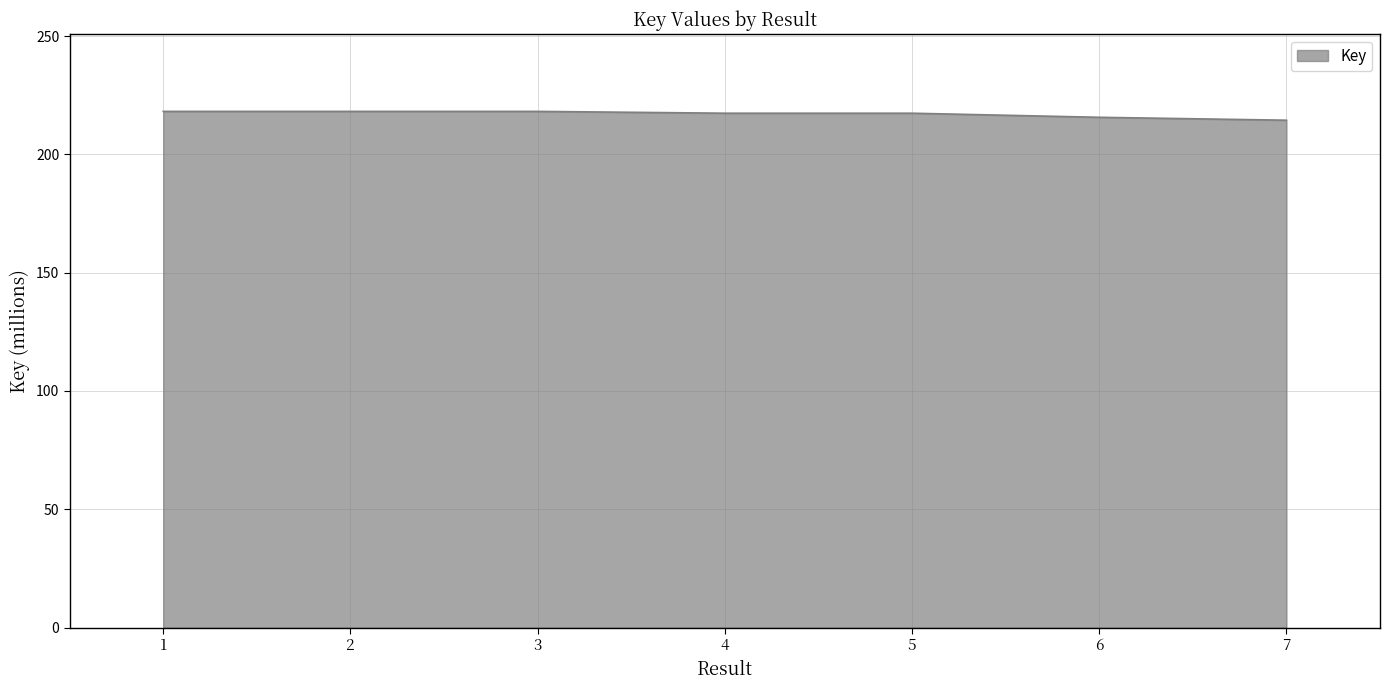

True or false: the data shows 346.2 at 2.

False